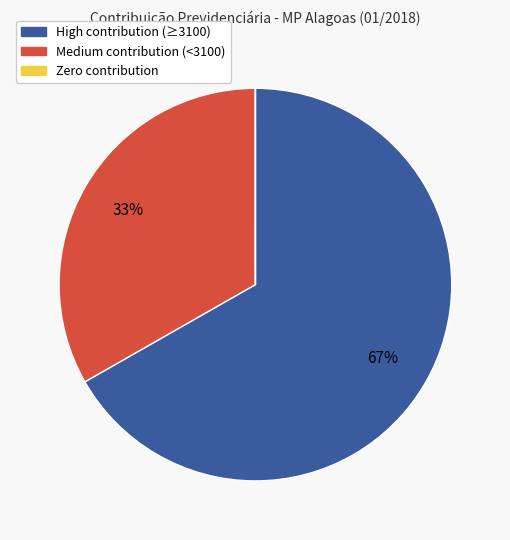

Does any single category account for the majority?

Yes